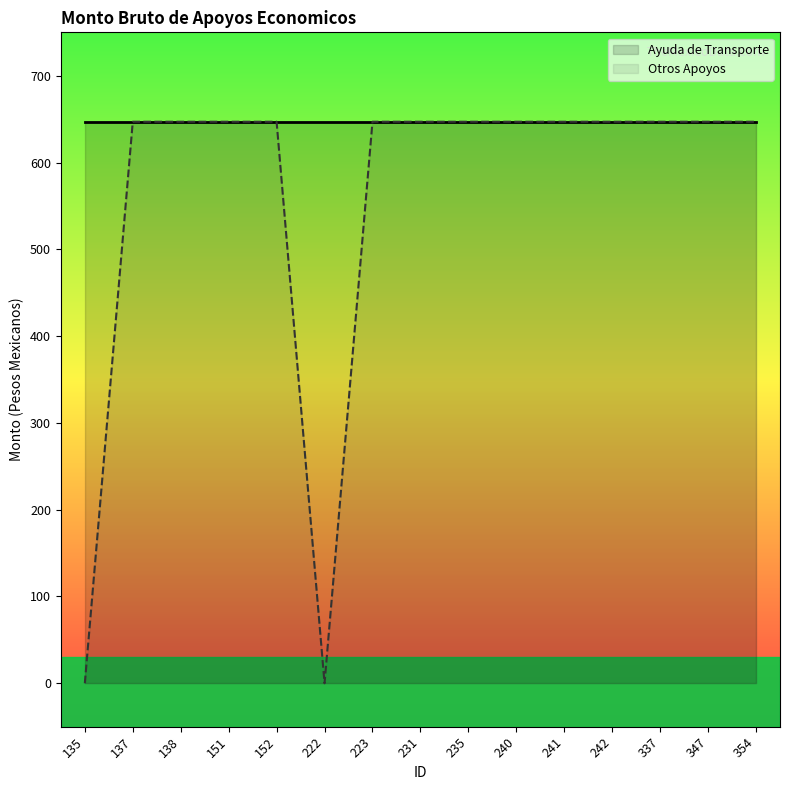

List the labels in order of value, smallest first.

135, 222, 137, 138, 151, 152, 223, 231, 235, 240, 241, 242, 337, 347, 354